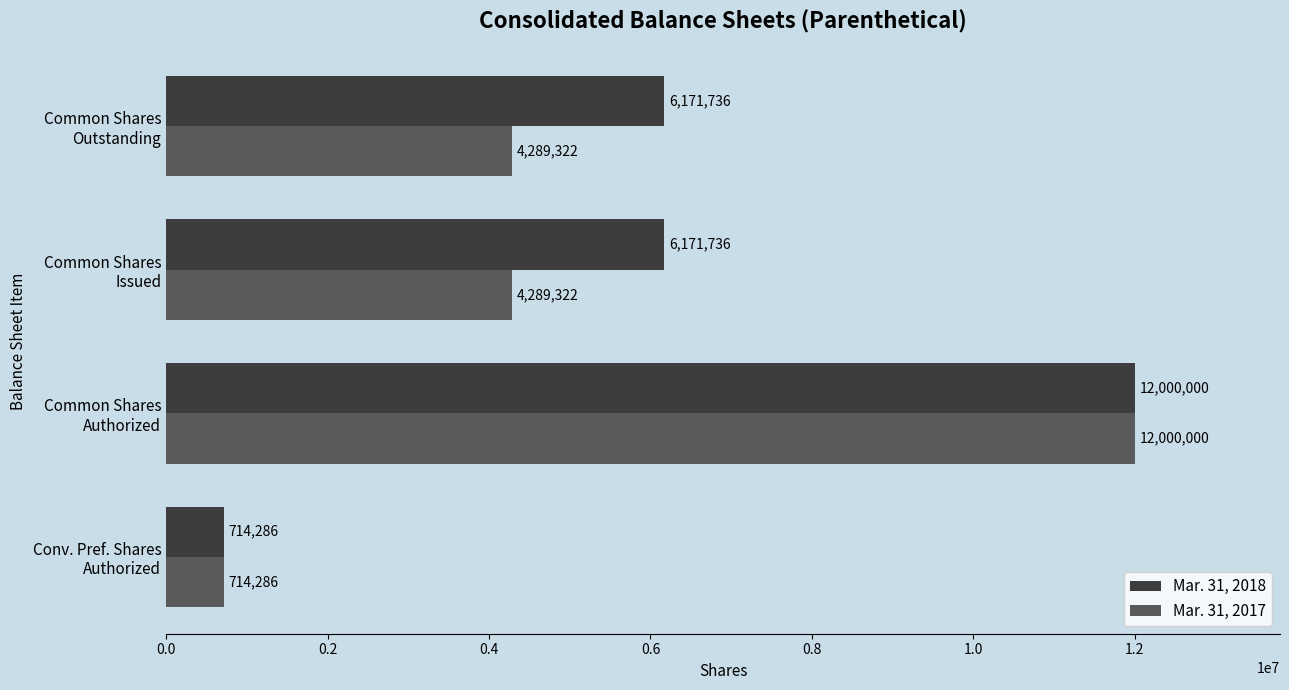

What is the sum of all Mar. 31, 2018 values?

25057758